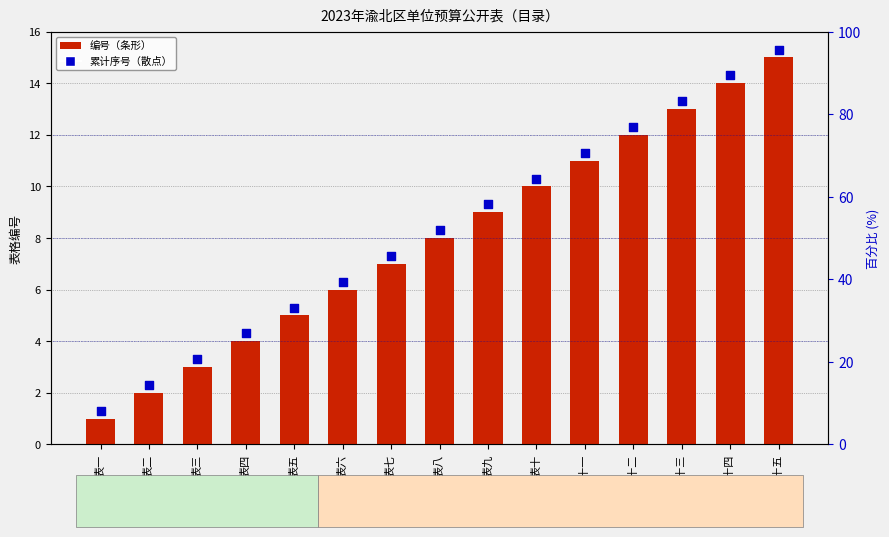

Which series contains the lowest Y value?

编号